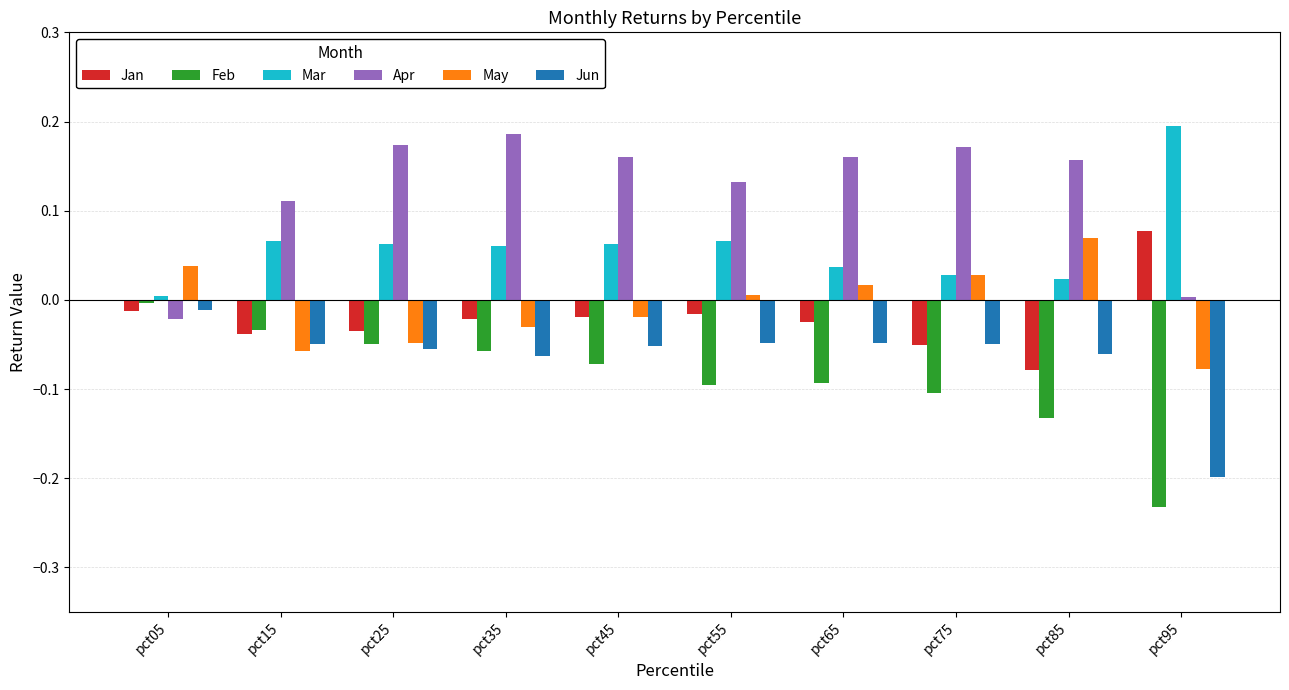

The value of Feb at pct65 is -0.0. True or false?

False